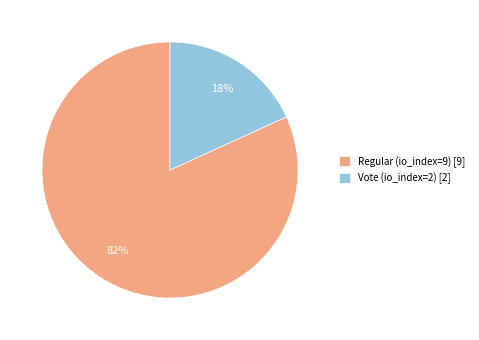

The Vote (io_index=2) slice represents 5% of the pie. True or false?

False